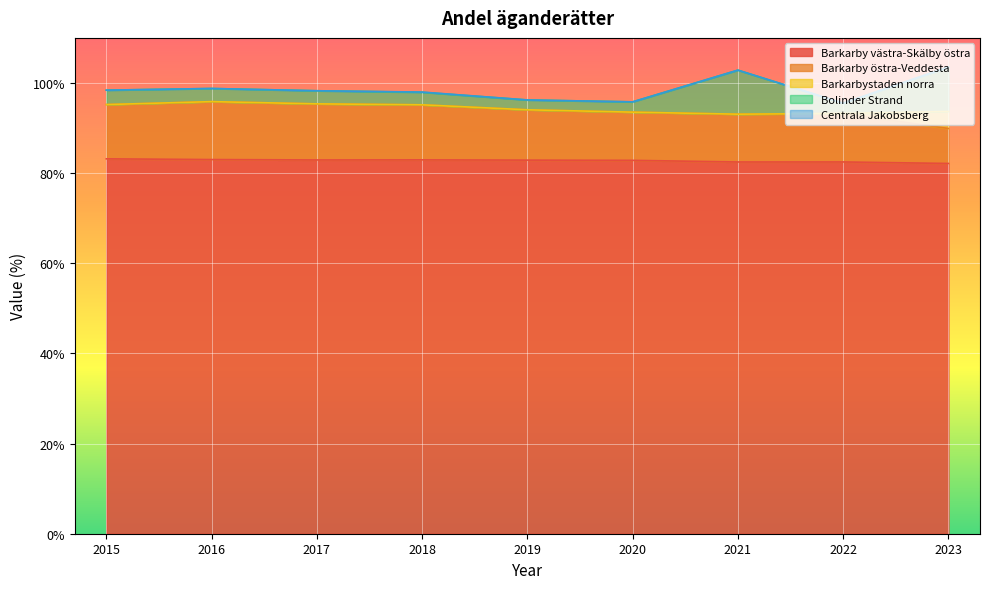

Does the chart display data point markers on the line(s)?

No